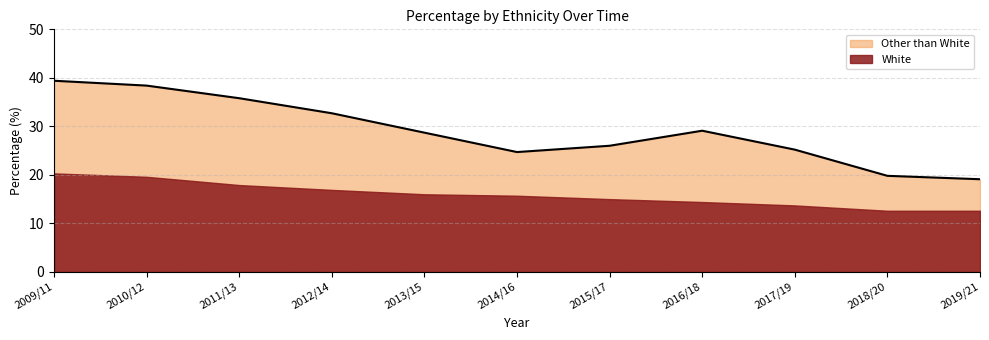

What is the label of the 9th point from the right?

2011/13